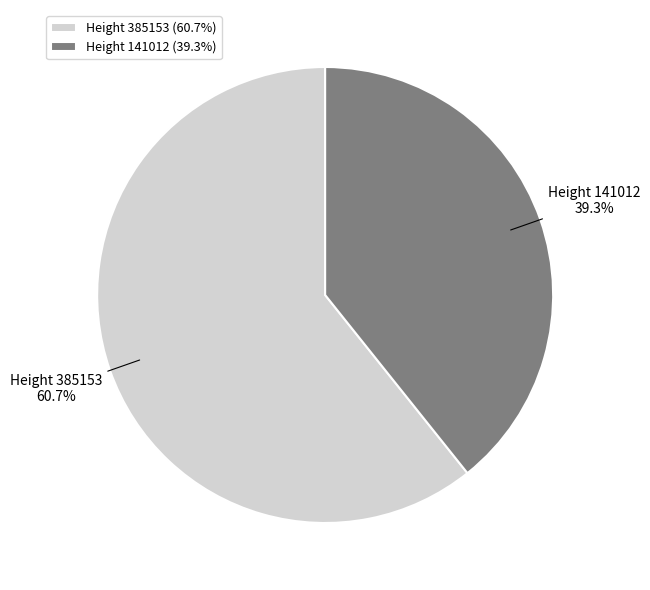

Does Height 385153 represent more than half of the total?

Yes